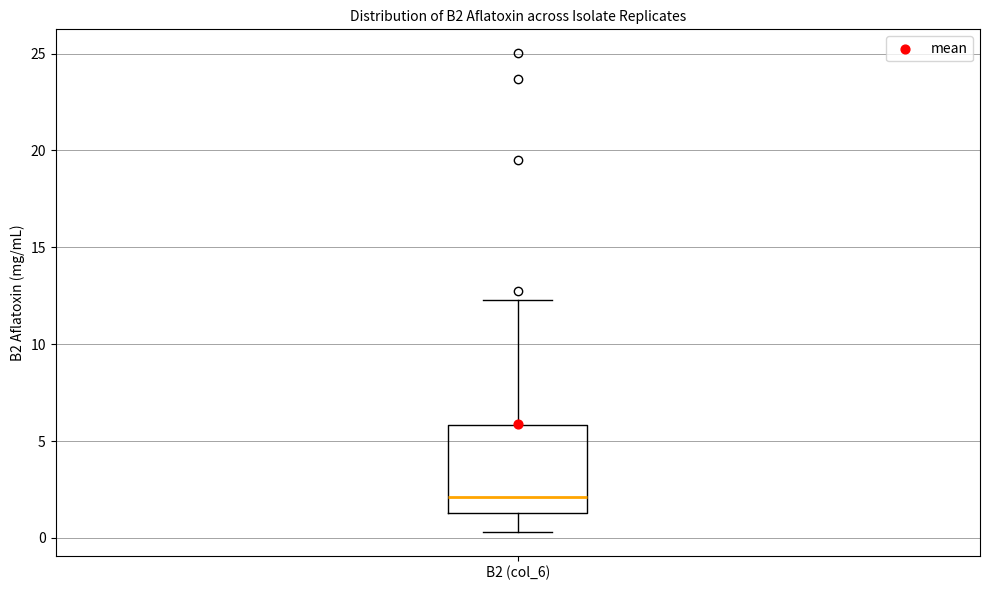

Transcribe this box plot: give where the median line is, the range the box spans, and where the two whiskers end, as read against the y-axis. The values are not printed on the chart, so give them approximately, as read against the axis.

median 2.0, box 1.5 to 6.0, whiskers 0.5 to 12.5